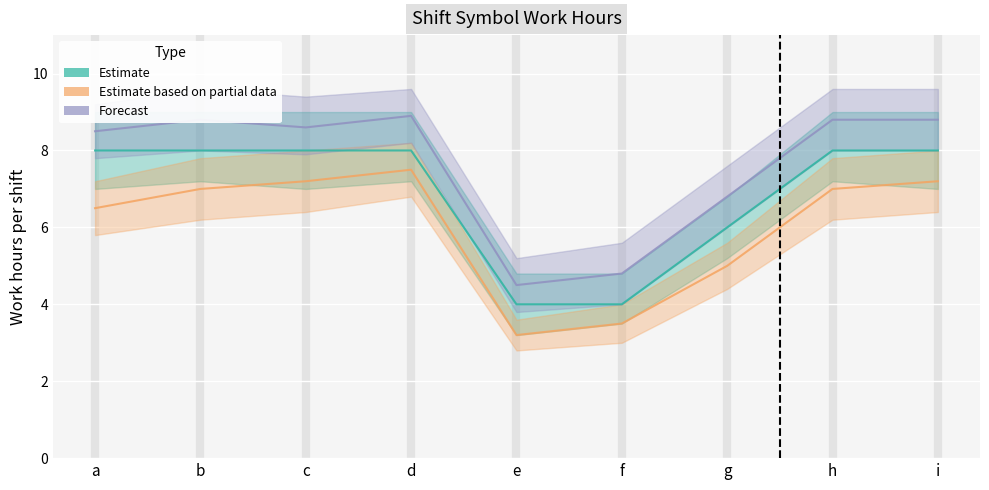

Where does the Estimate series first go above 7?

a